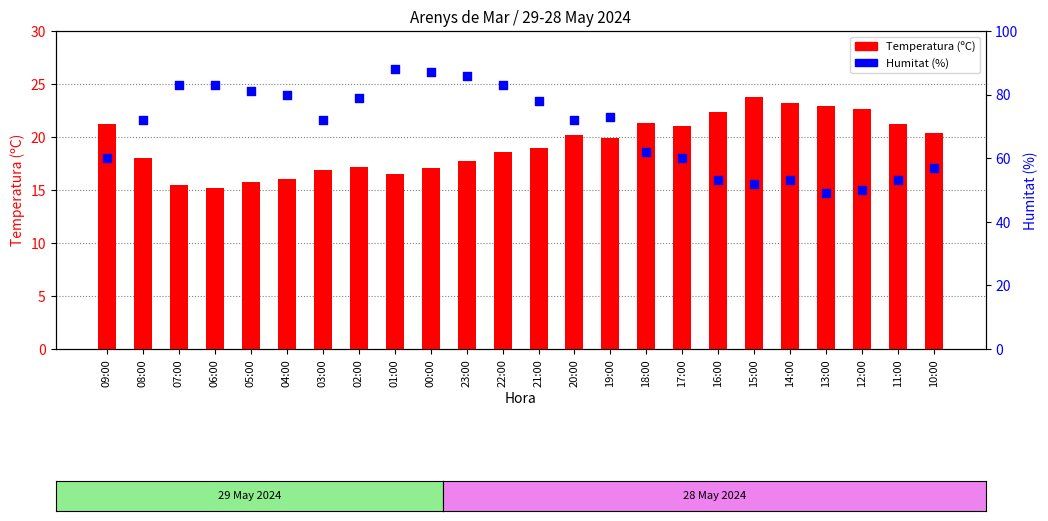

Which series has the largest Y range (max minus min)?

Humitat (%)